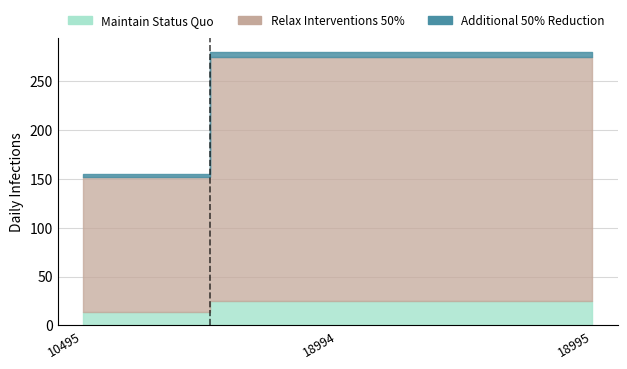

The Maintain Status Quo series shows 15.9 at 18995. True or false?

False